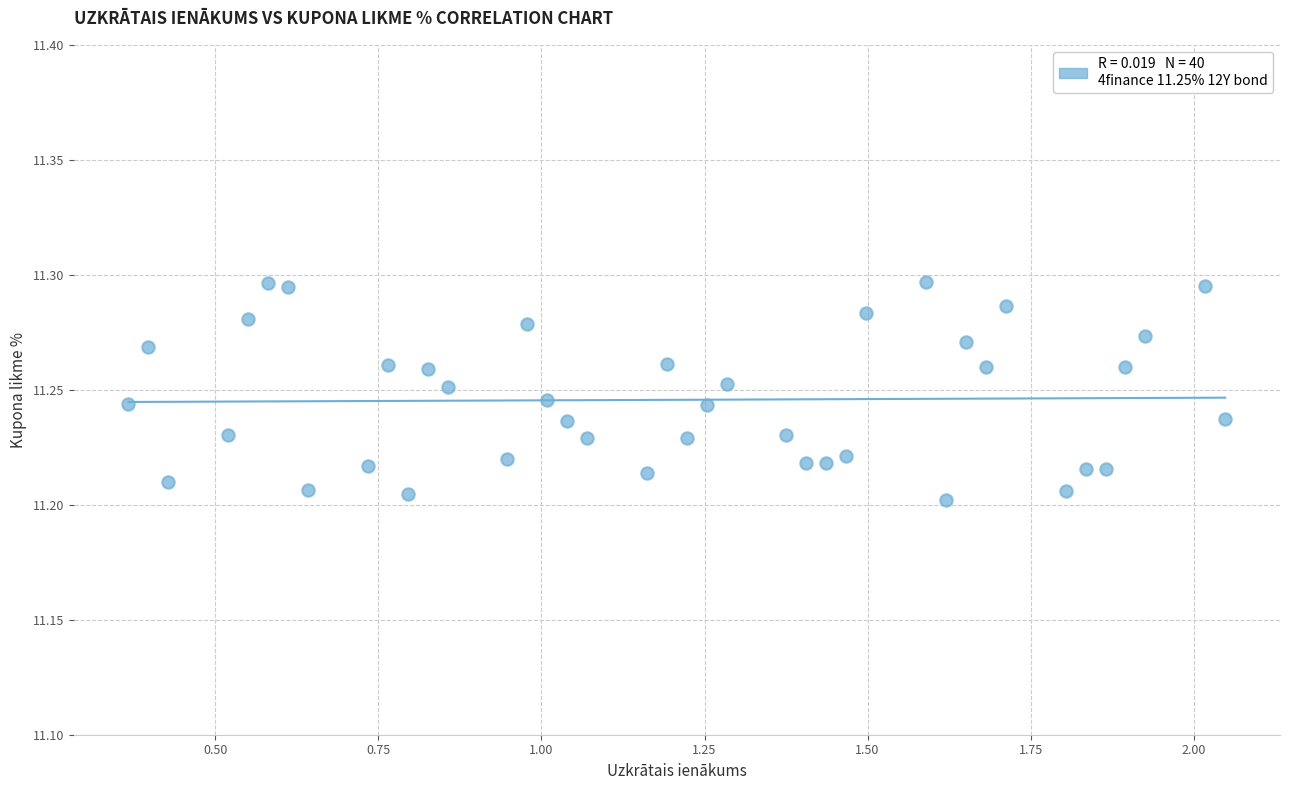

What is the range of X values (max minus min)?

1.7